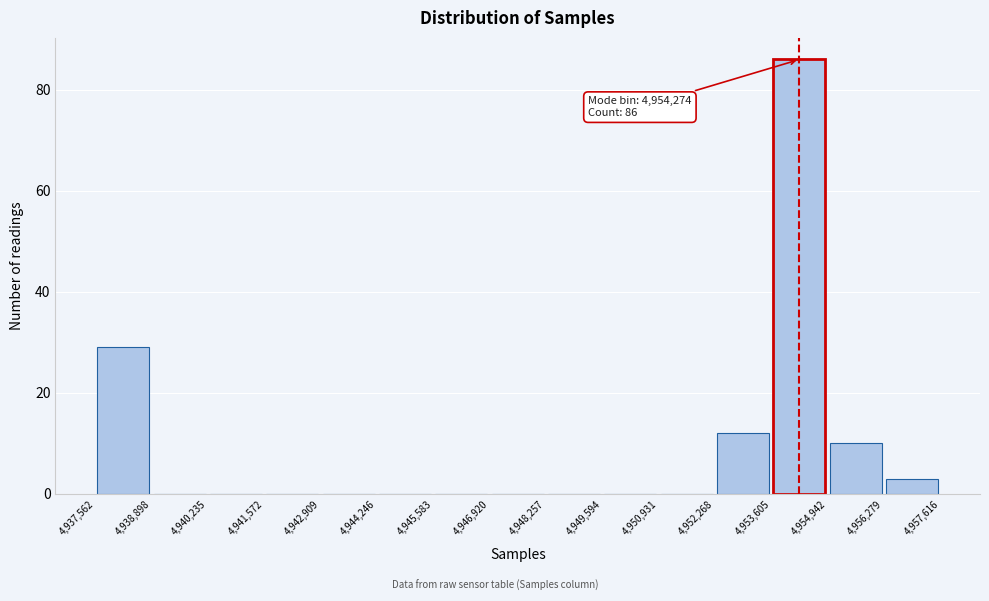

Over which range of the x-axis is the bar tallest?

4,953,605 to 4,954,942